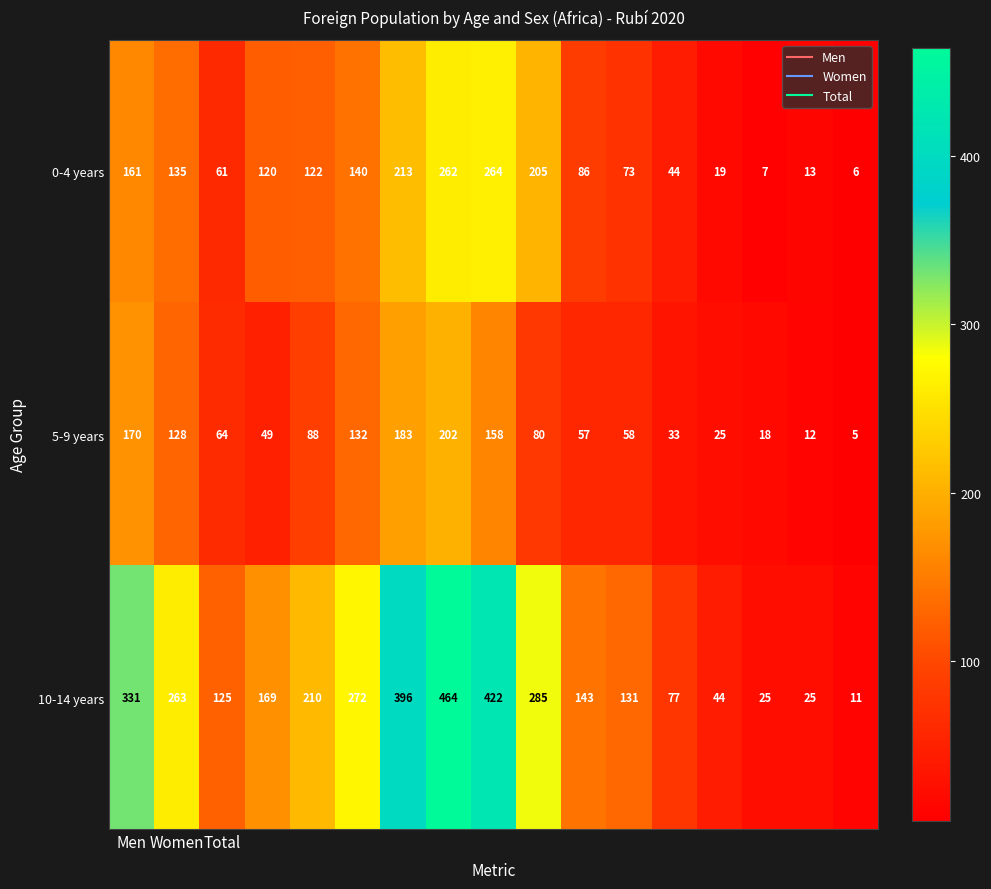

List the series in order of their overall mean, highest first.

10-14 years, 0-4 years, 5-9 years